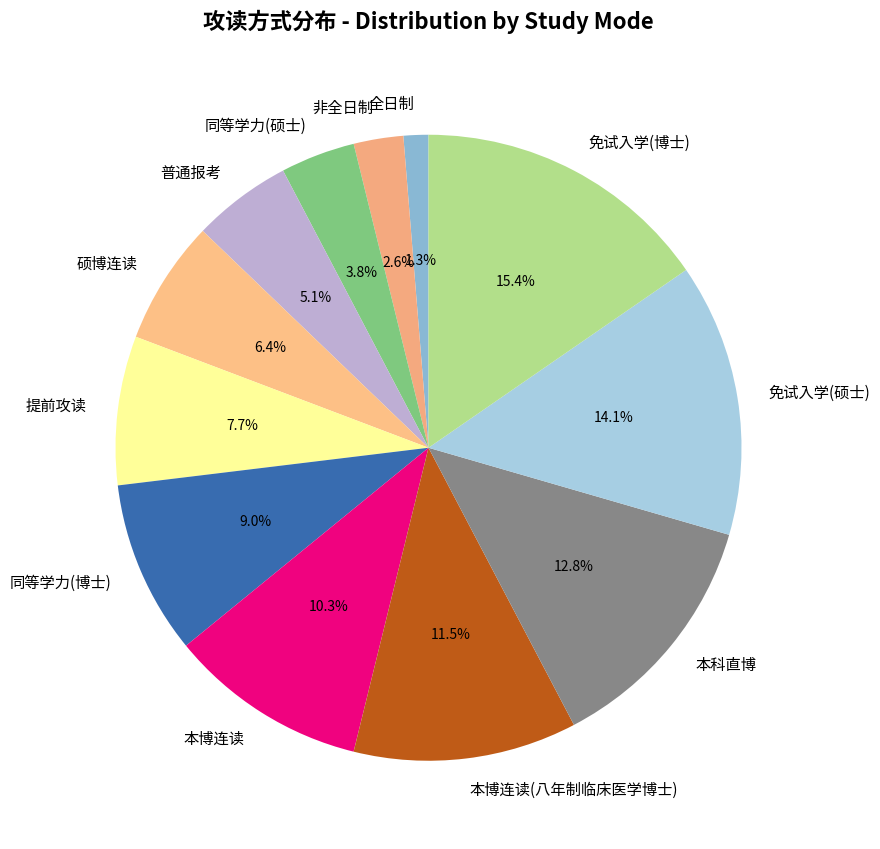

Does 本博连读 represent more than half of the total?

No